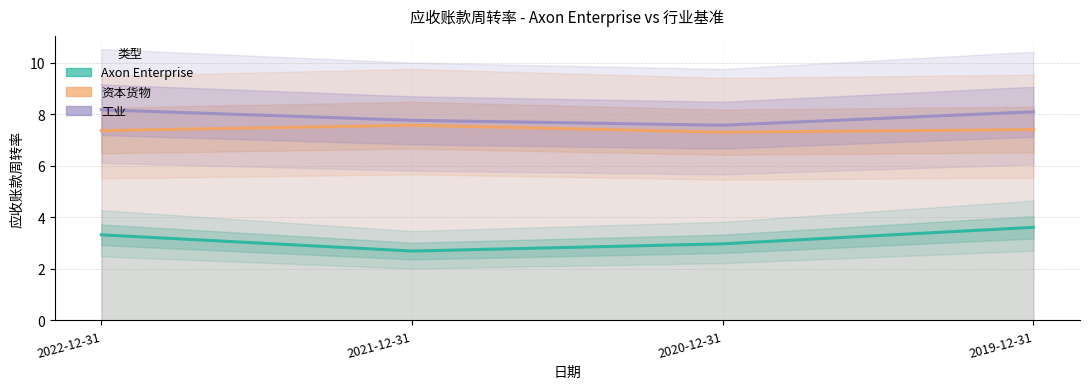

Which series has the largest range (max minus min)?

Axon Enterprise